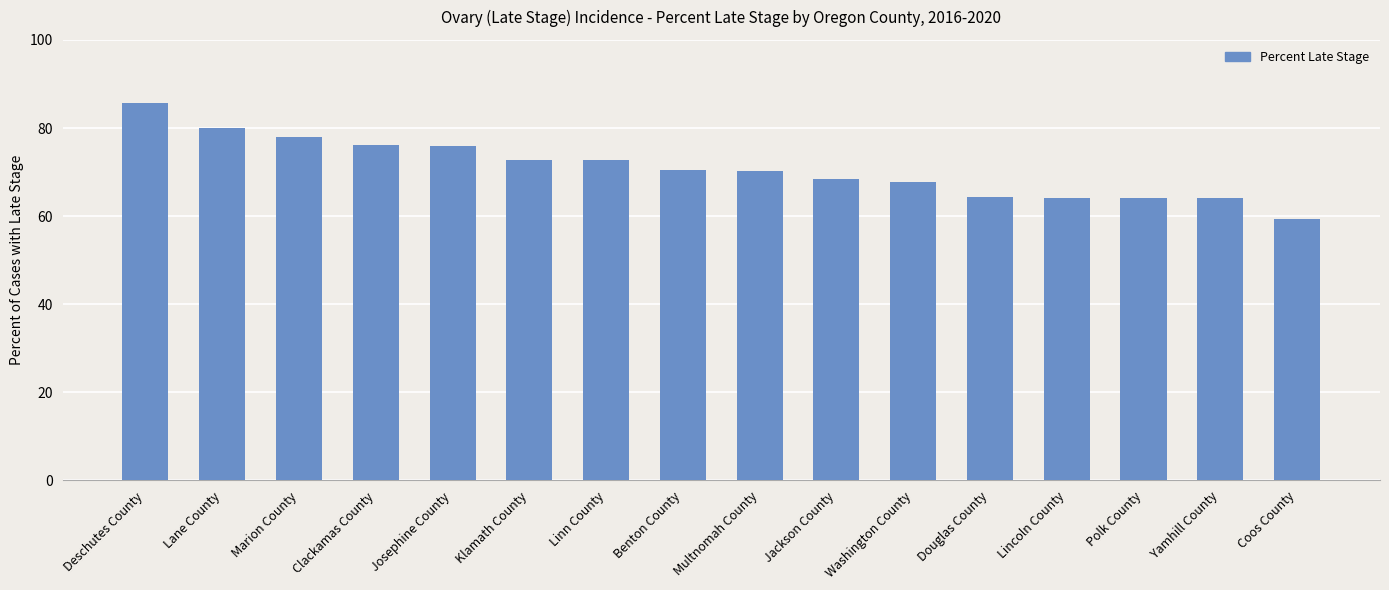

What is the sum of all values?

1133.7